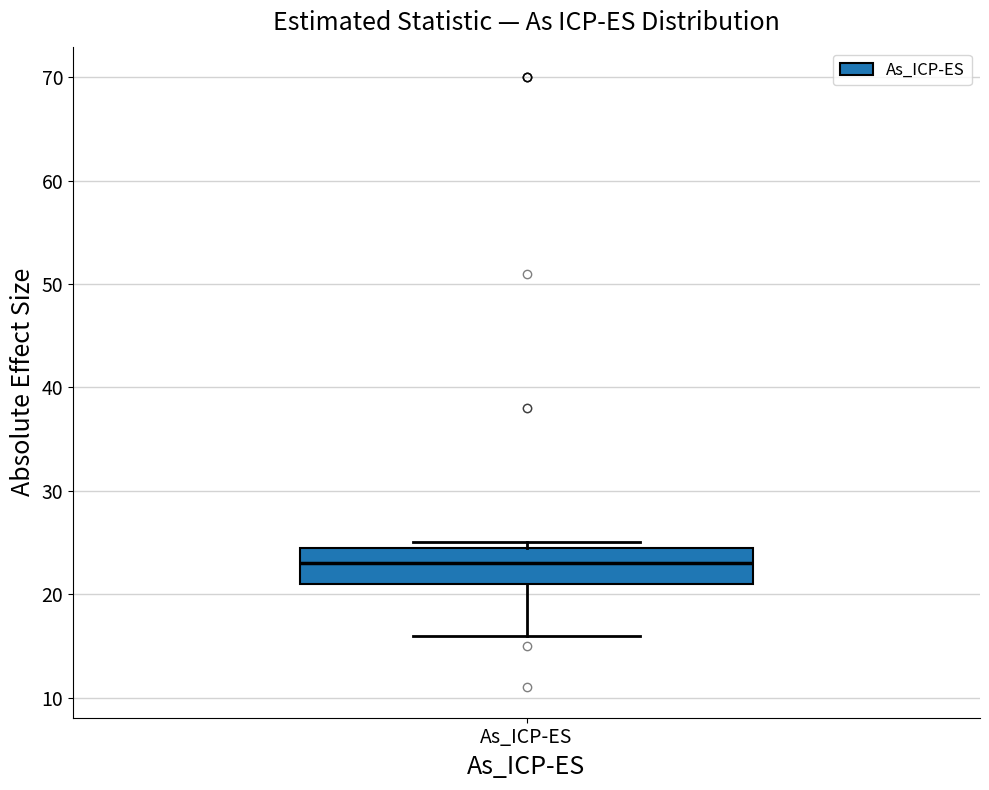

Read this box plot against the y-axis: the position of the median line, the range covered by the box, and the ends of both whiskers. The values are not printed on the chart, so give them approximately, as read against the axis.

median 23, box 21 to 25, whiskers 16 to 25 (just above the box's upper edge)